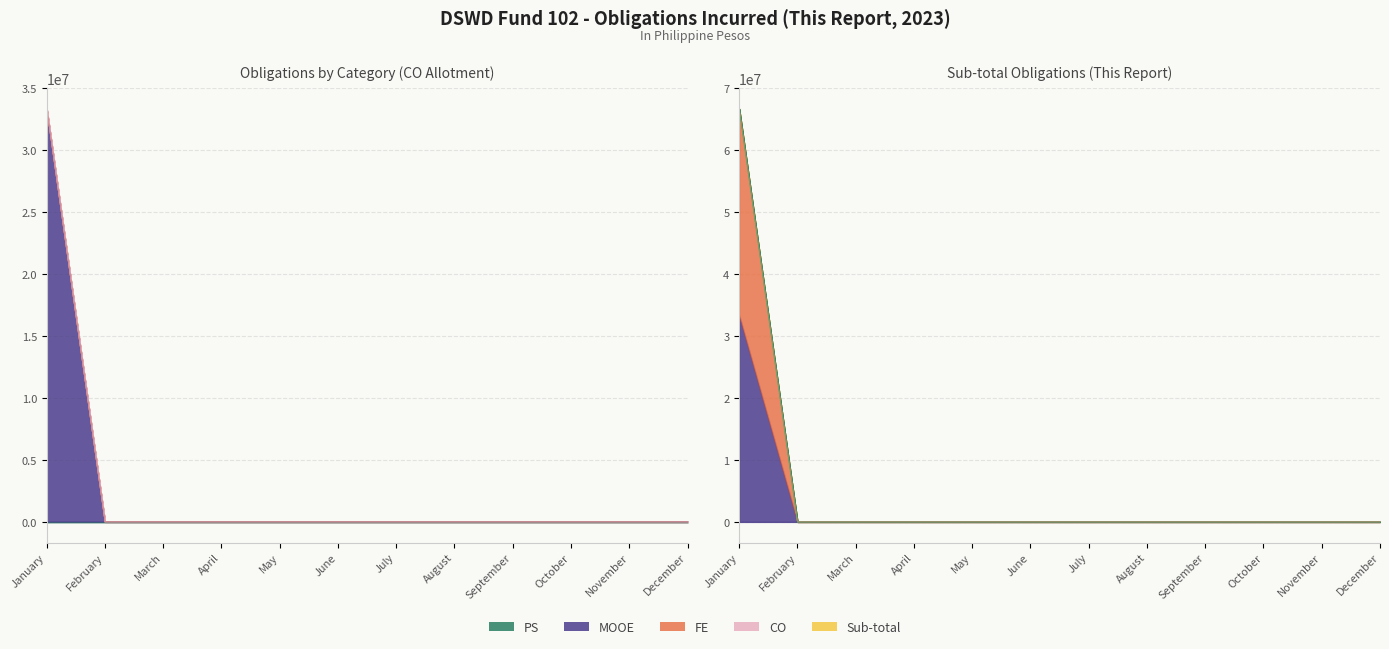

Count the number of categories in the chart.

12